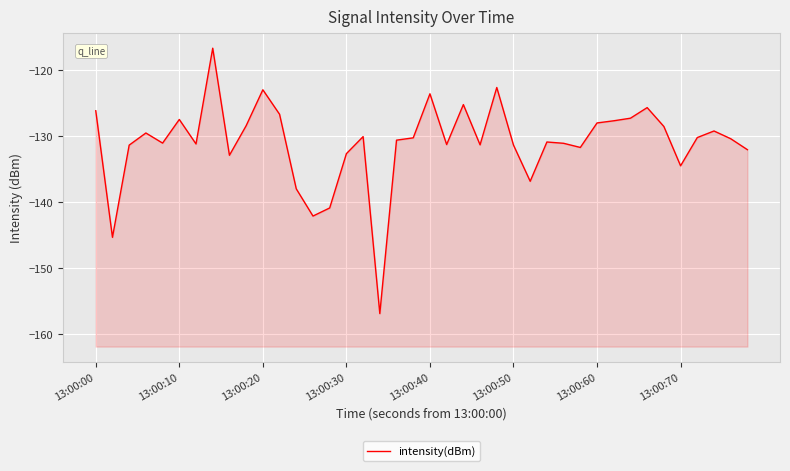

Reading right to left, list all the values displayed in this chart.

-132.1	-130.4	-129.2	-130.2	-134.5	-128.5	-125.7	-127.3	-127.7	-128.0	-131.7	-131.1	-130.9	-136.8	-131.4	-122.6	-131.3	-125.2	-131.3	-123.6	-130.3	-130.6	-156.9	-130.1	-132.7	-140.9	-142.1	-138.0	-126.7	-123.0	-128.4	-132.9	-116.7	-131.2	-127.5	-131.1	-129.5	-131.4	-145.3	-126.2